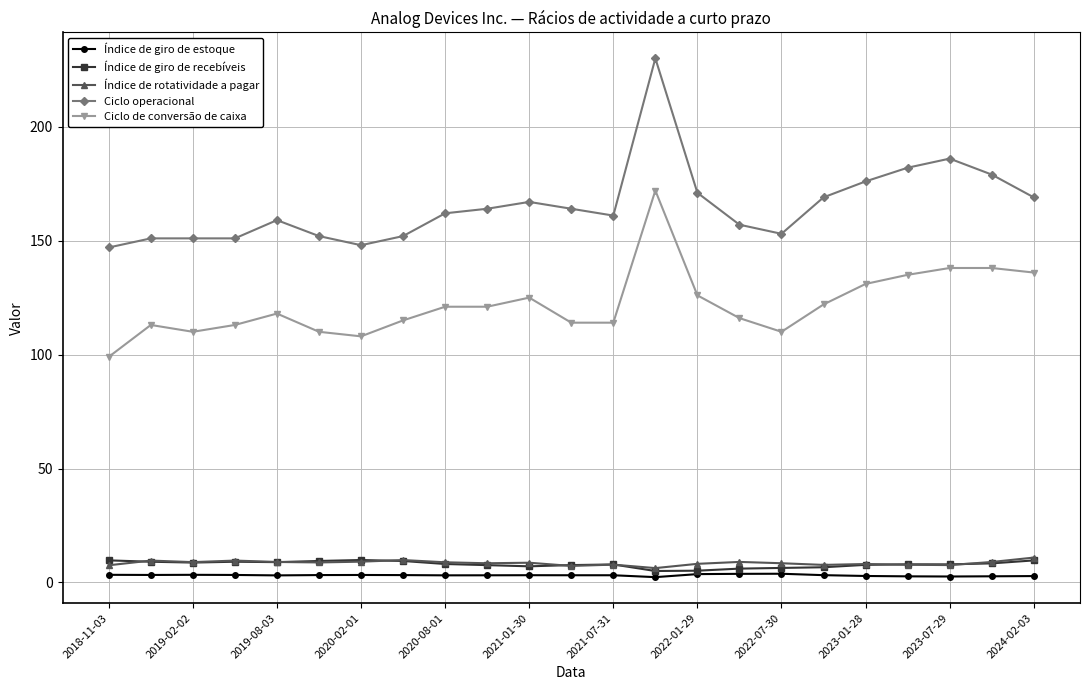

What is the value of the Ciclo operacional point at the 5th from the left?

159.0